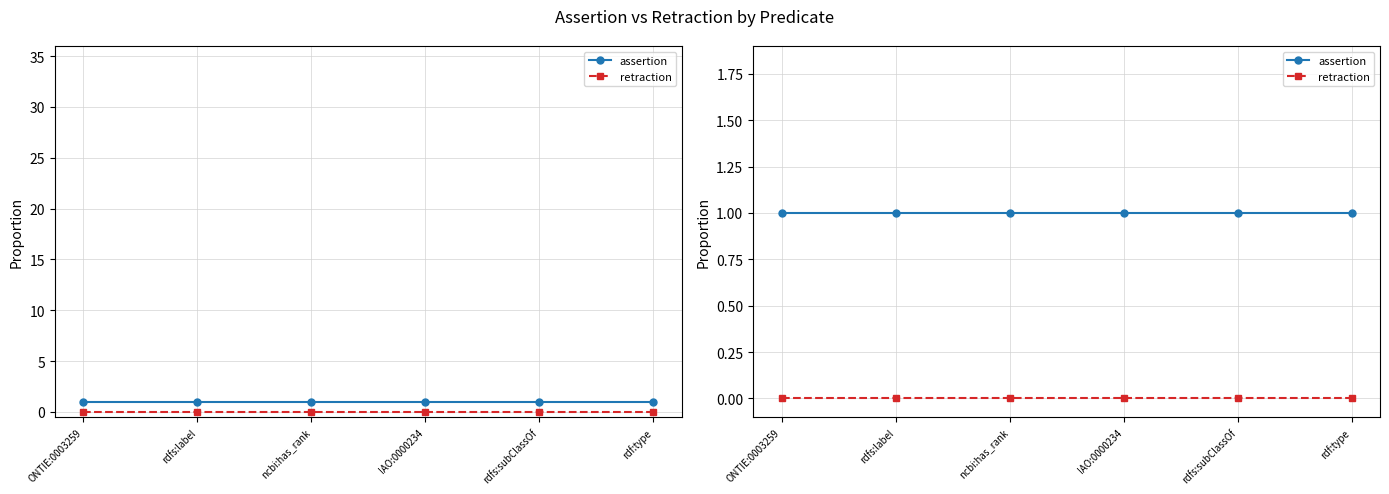

What position from the right is rdfs:label?

5